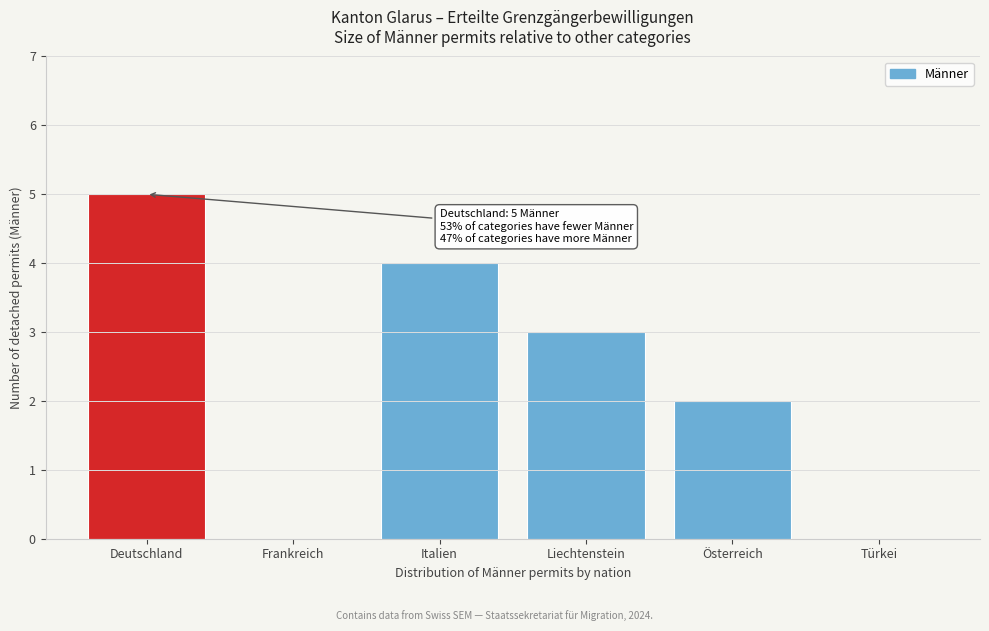

Reading left to right, list all the values displayed in this chart.

Deutschland=5	Frankreich=0	Italien=4	Liechtenstein=3	Österreich=2	Türkei=0